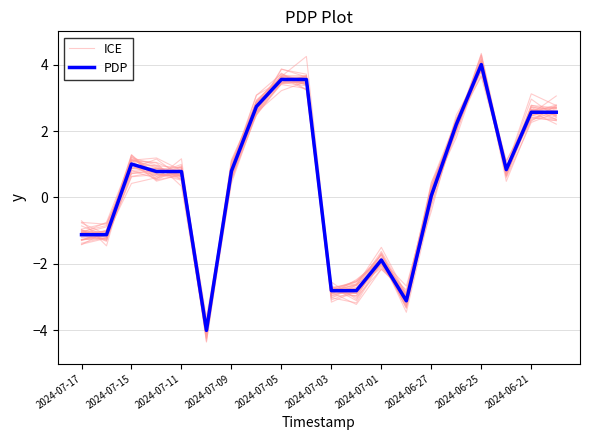

What is the greatest value displayed?

4.0